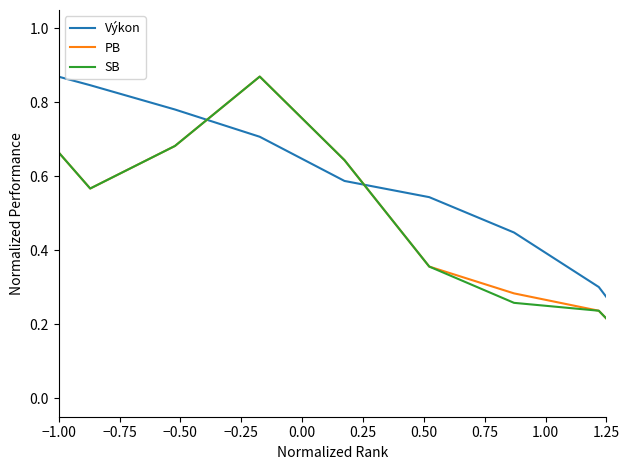

Which series has the largest total across all categories?

Výkon